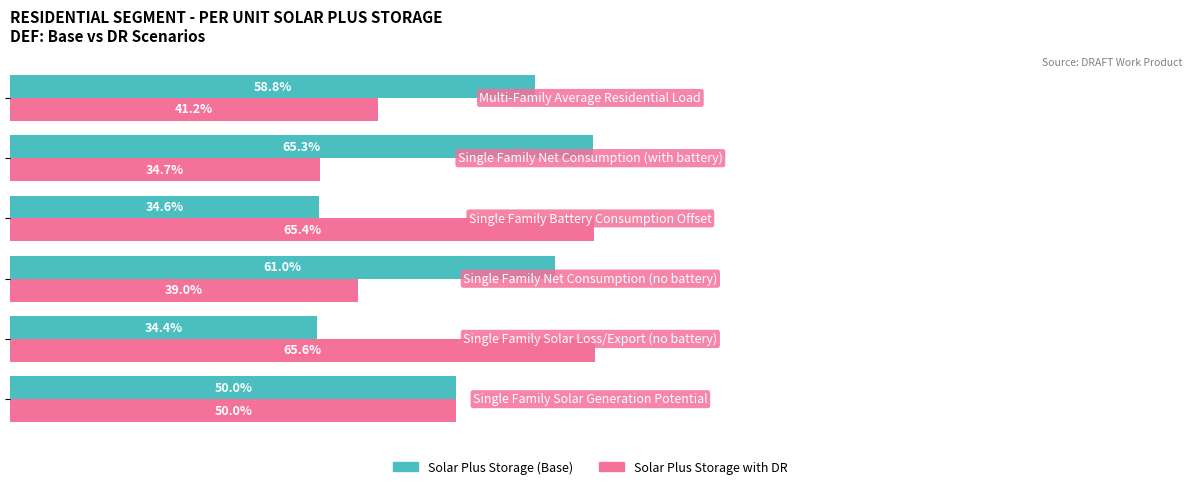

Rank the series by their average value, from lowest to highest.

Solar Plus Storage with DR, Solar Plus Storage (Base)